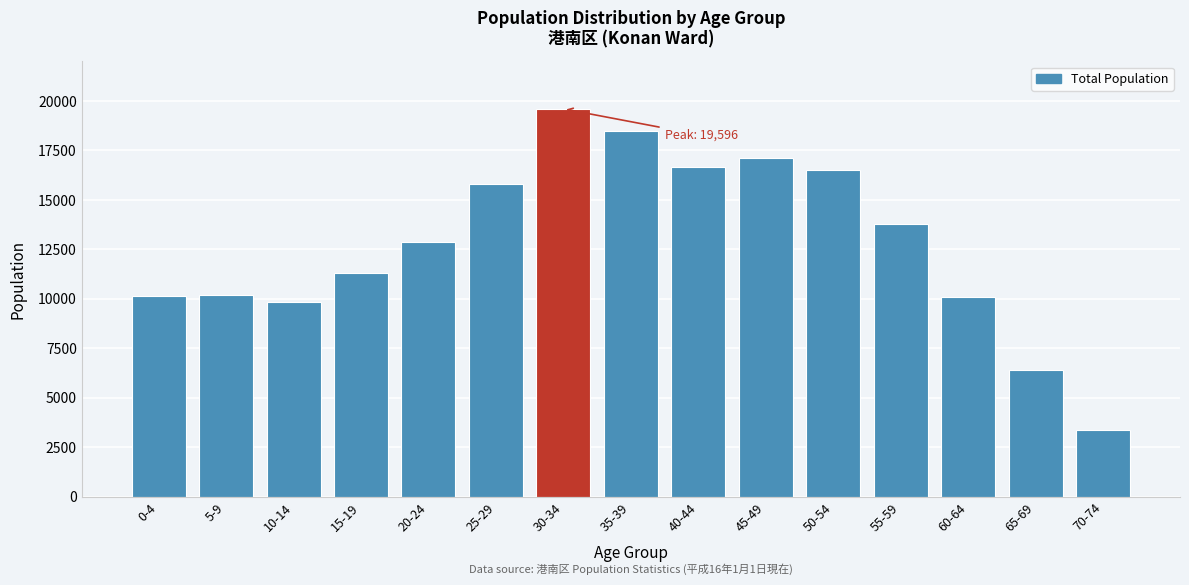

Is it true that the value at 25-29 is 15812?

True